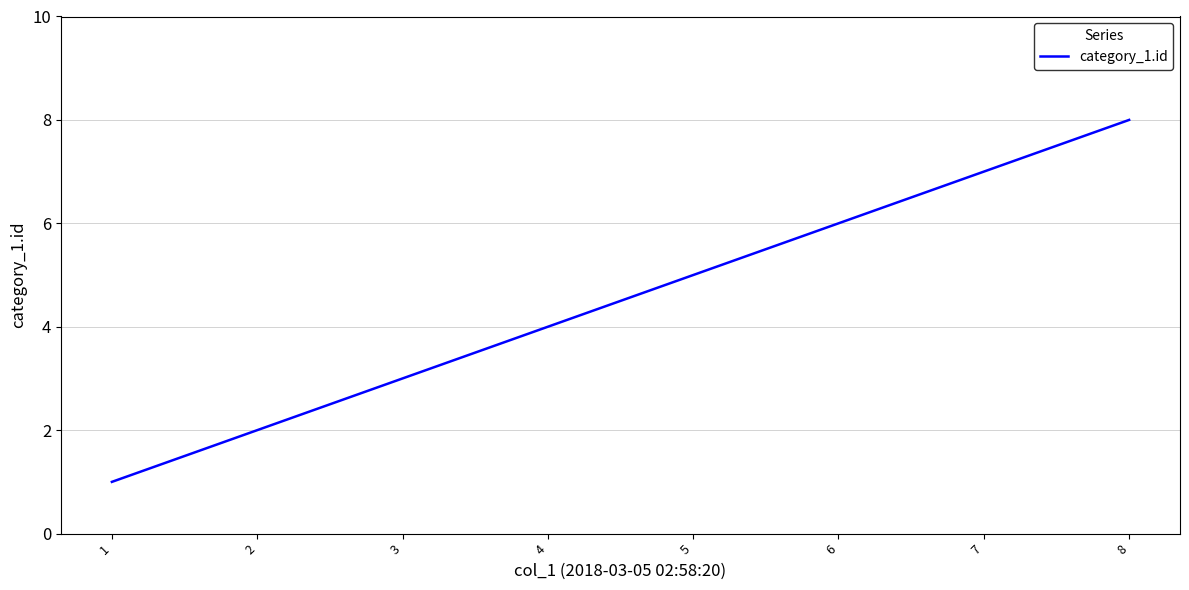

Reading left to right, what are all the values shown in this chart?

1=1	2=2	3=3	4=4	5=5	6=6	7=7	8=8